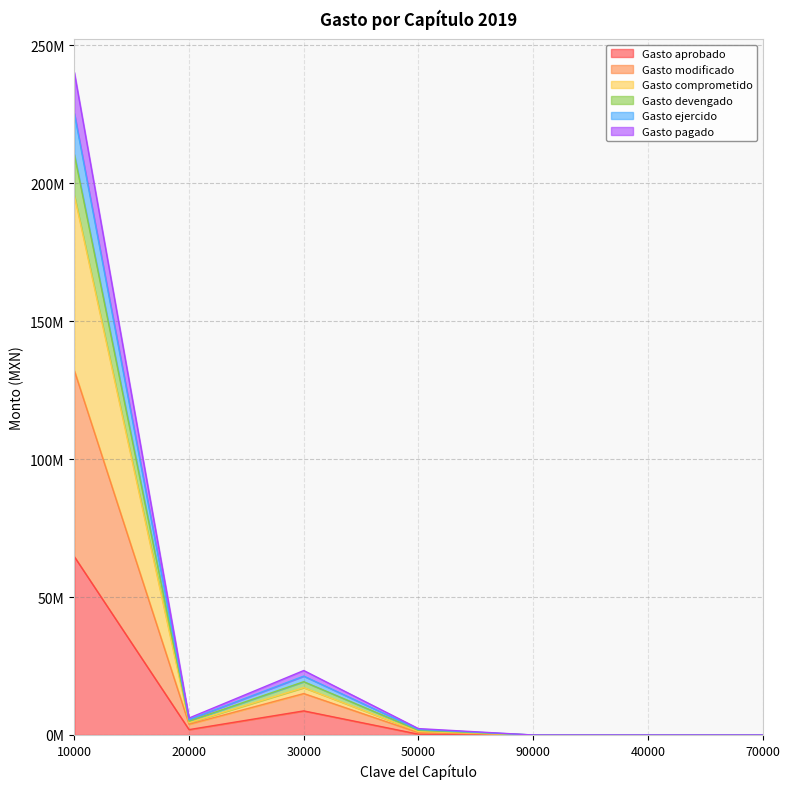

What are all the series names shown in the legend?

Gasto aprobado, Gasto modificado, Gasto comprometido, Gasto devengado, Gasto ejercido, Gasto pagado